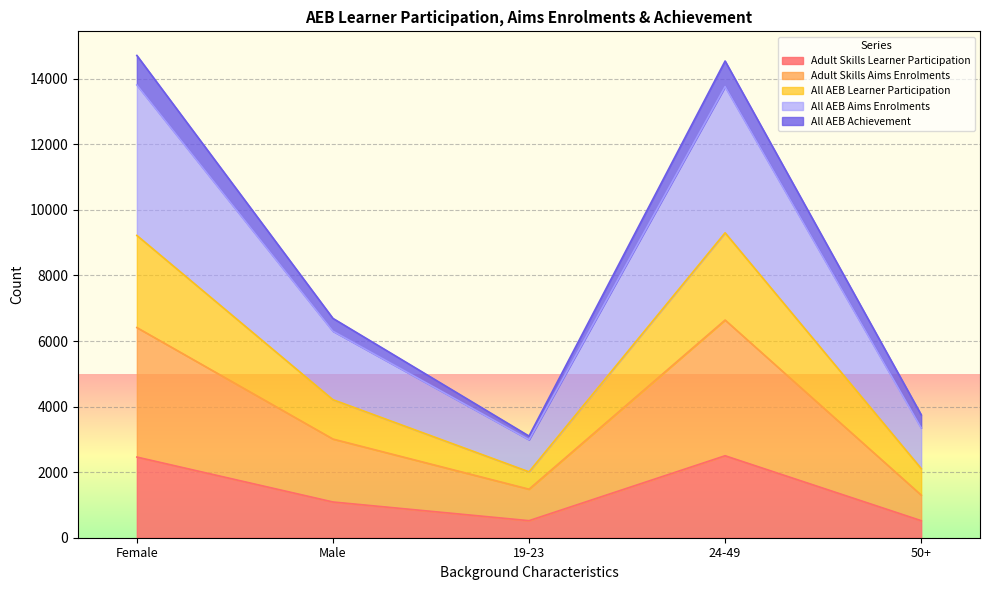

What is the minimum value for Adult Skills Learner Participation?

520